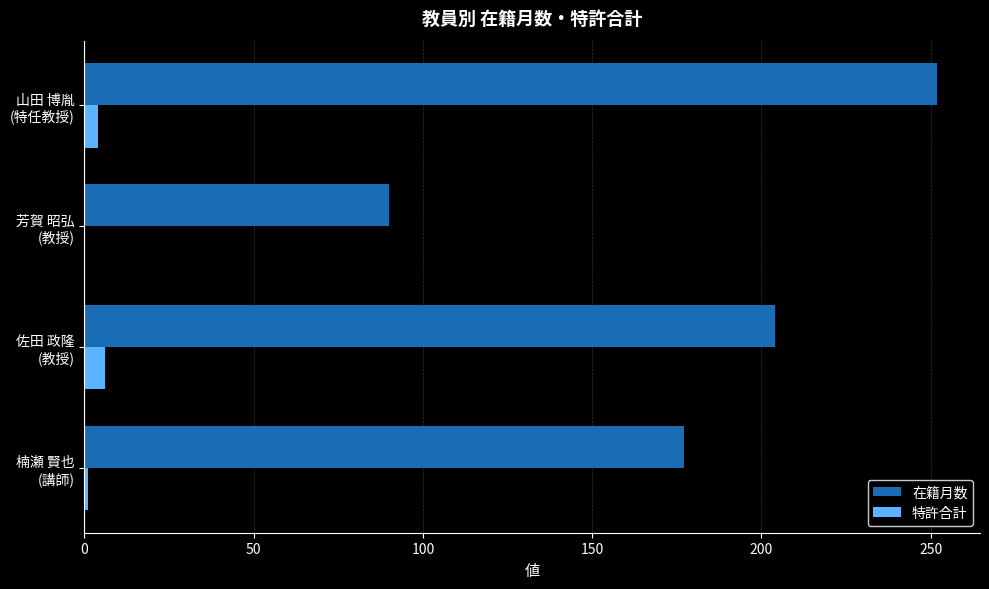

What is the greatest value displayed?

252